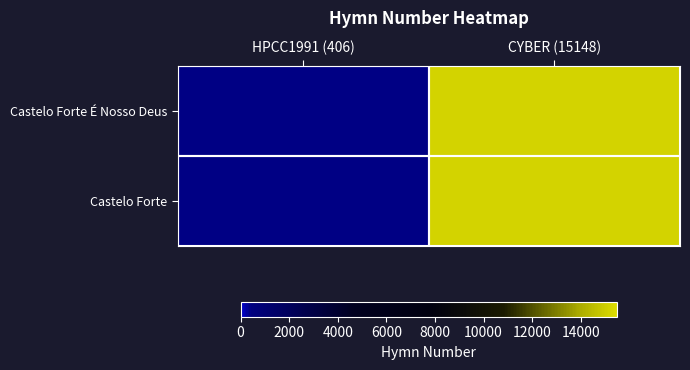

Reading right to left, what are all the values shown in this chart?

Castelo Forte É Nosso Deus: CYBER (15148)=15148	HPCC1991 (406)=406
Castelo Forte: CYBER (15148)=15148	HPCC1991 (406)=406